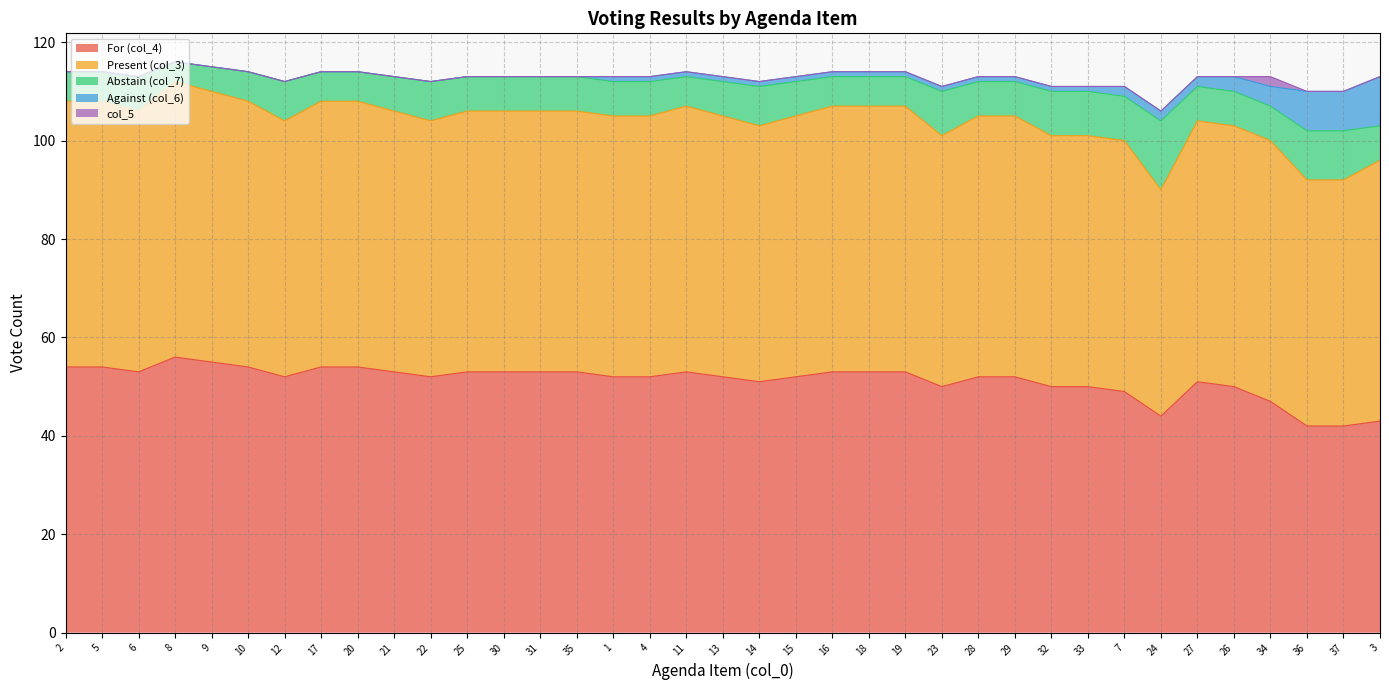

How many Abstain (col_7) values are between 112 and 114?

27